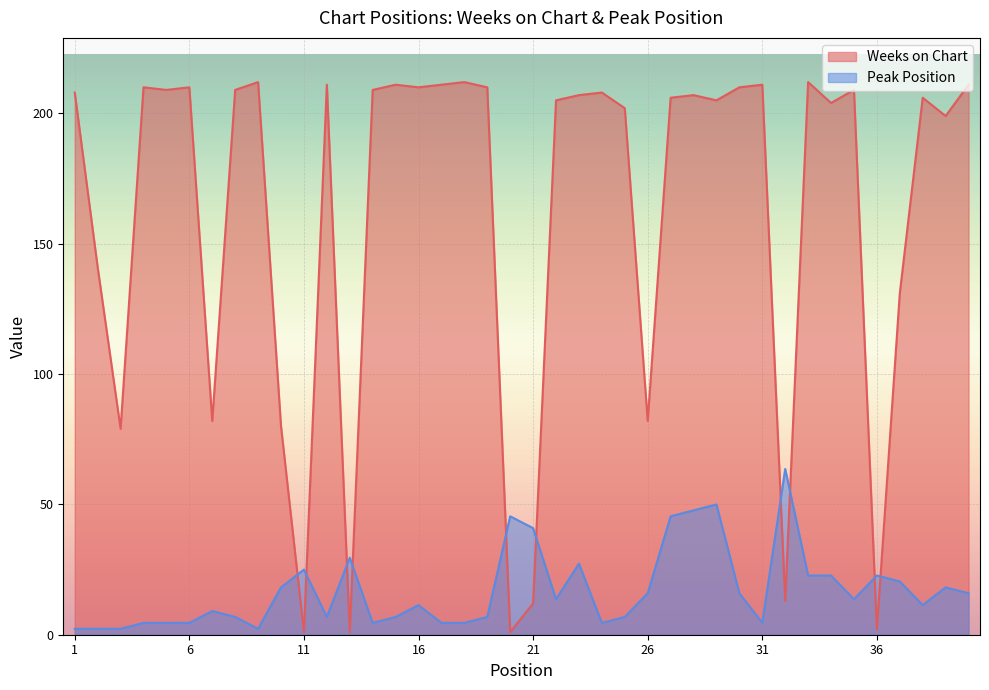

List the labels in order of Peak Position value, smallest first.

1, 2, 3, 9, 4, 5, 6, 14, 17, 18, 24, 31, 8, 12, 15, 19, 25, 7, 16, 38, 22, 35, 26, 30, 40, 10, 39, 37, 33, 34, 36, 11, 23, 13, 21, 20, 27, 28, 29, 32